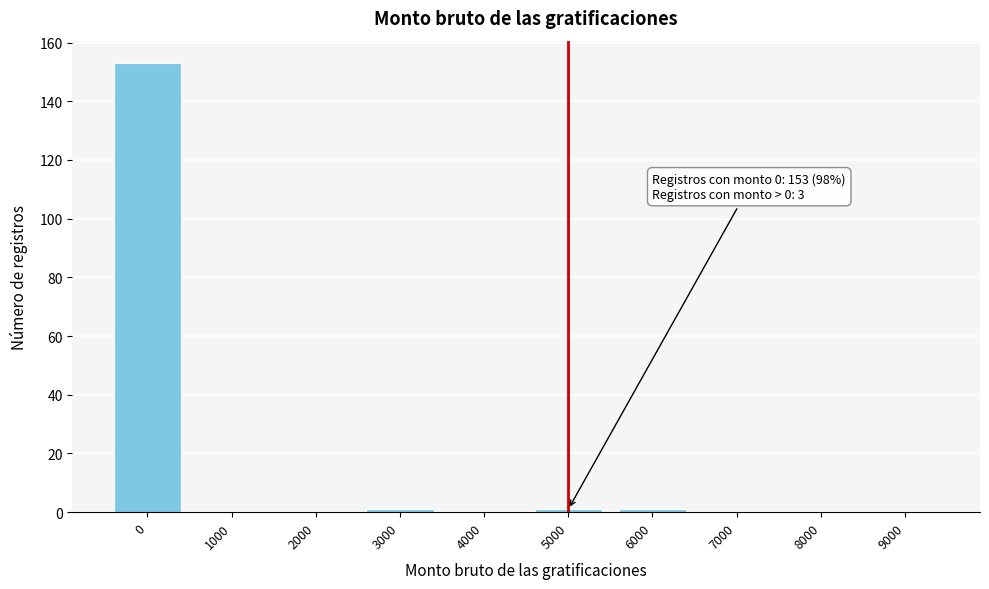

Reading left to right, what are all the values shown in this chart?

0=153	1000=0	2000=0	3000=1	4000=0	5000=1	6000=1	7000=0	8000=0	9000=0